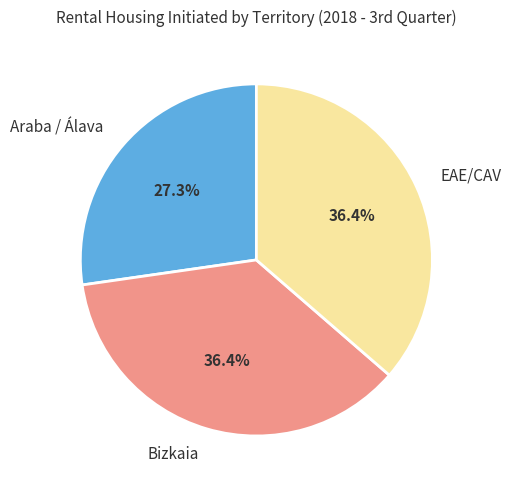

To the nearest percent, what portion does Bizkaia represent?

36%